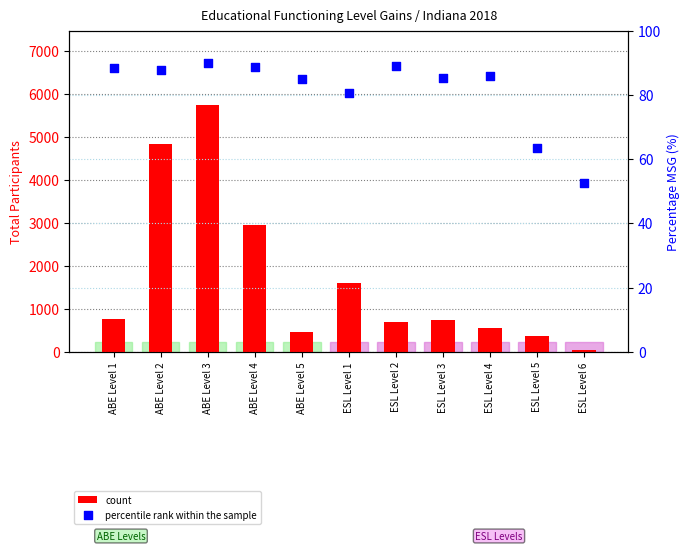

What are all the series names shown in the legend?

count, percentile rank within the sample